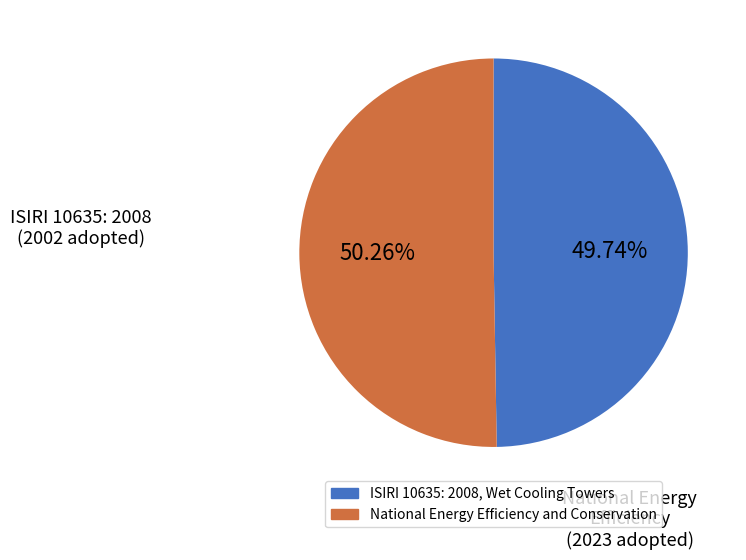

What is the total percentage of ISIRI 10635: 2008, Wet Cooling Towers and National Energy Efficiency and Conservation?

100.0%